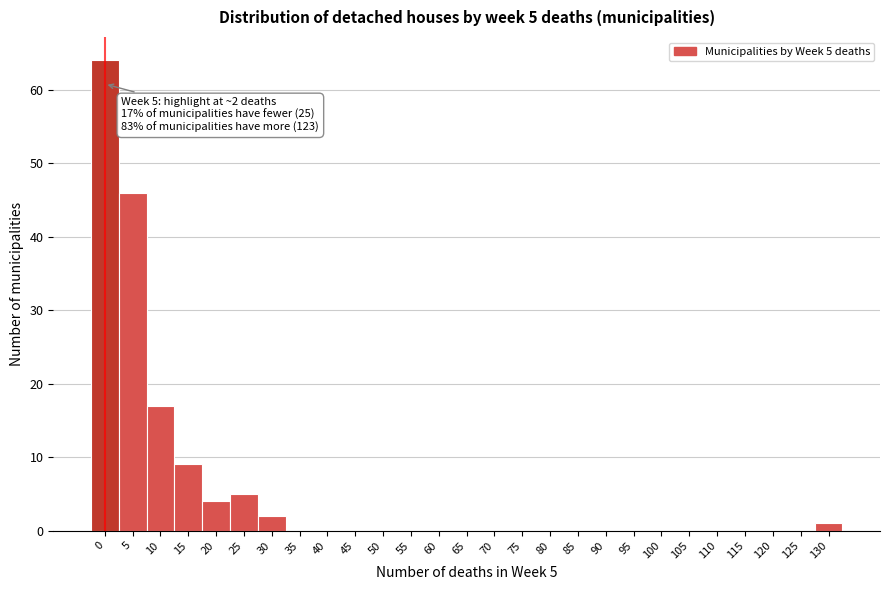

Reading left to right, what are all the values shown in this chart?

0=64	5=46	10=17	15=9	20=4	25=5	30=2	35=0	40=0	45=0	50=0	55=0	60=0	65=0	70=0	75=0	80=0	85=0	90=0	95=0	100=0	105=0	110=0	115=0	120=0	125=0	130=1